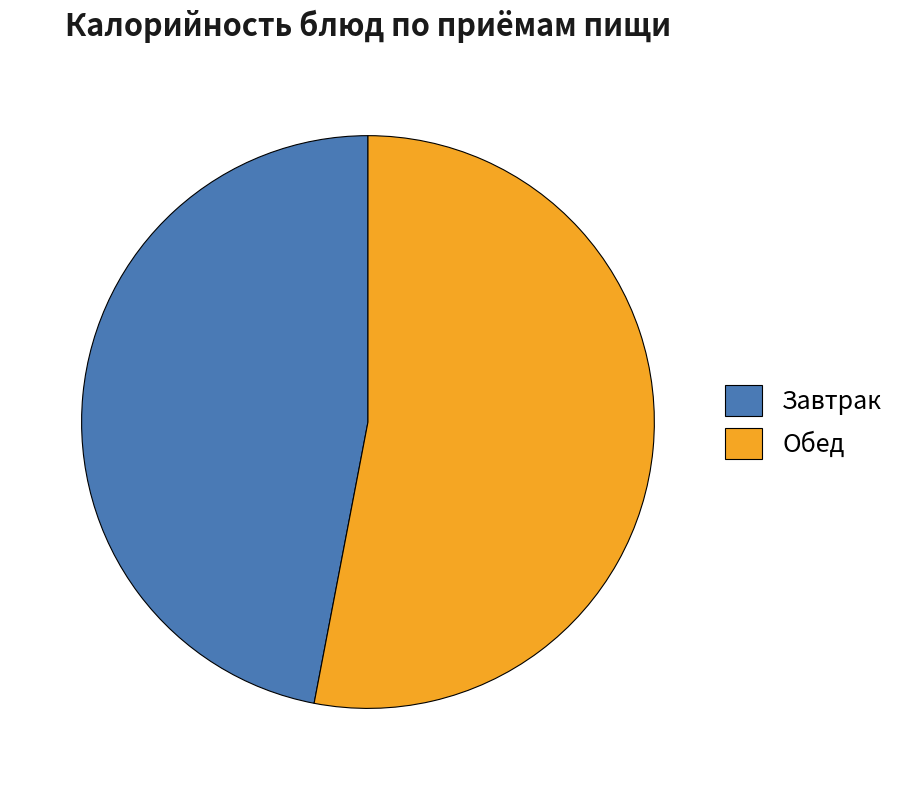

What is the majority slice?

Обед